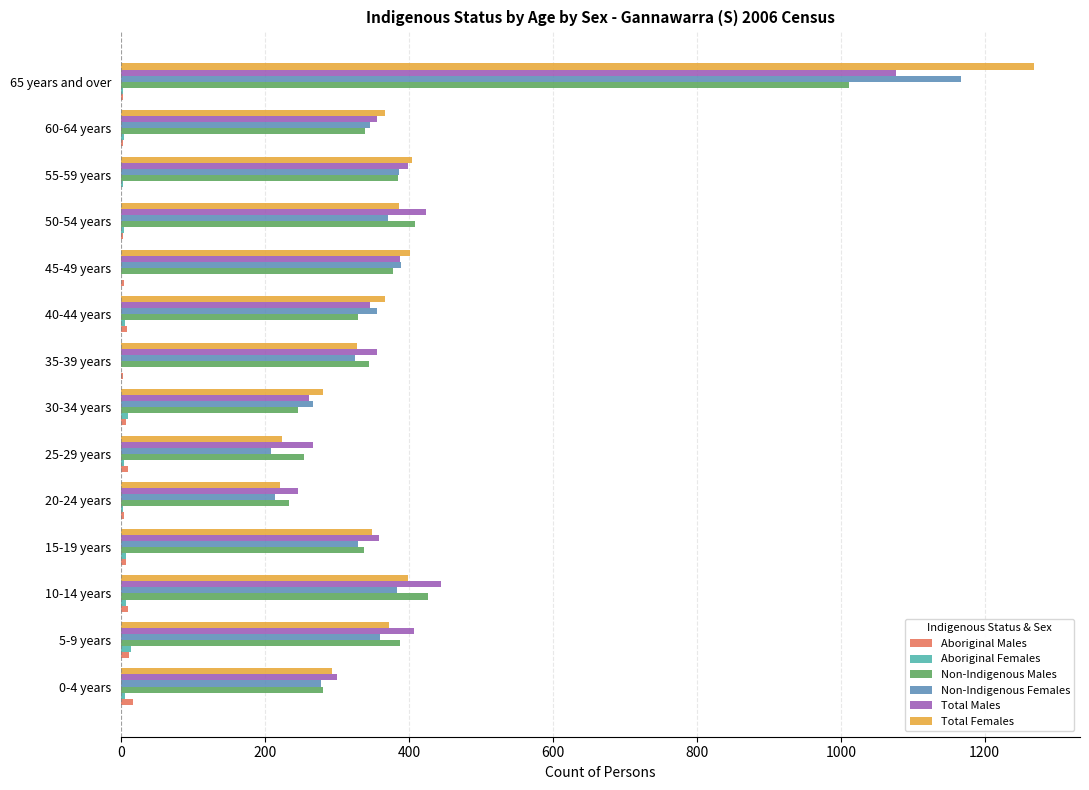

The value of Total Females at 25-29 years is 394. True or false?

False